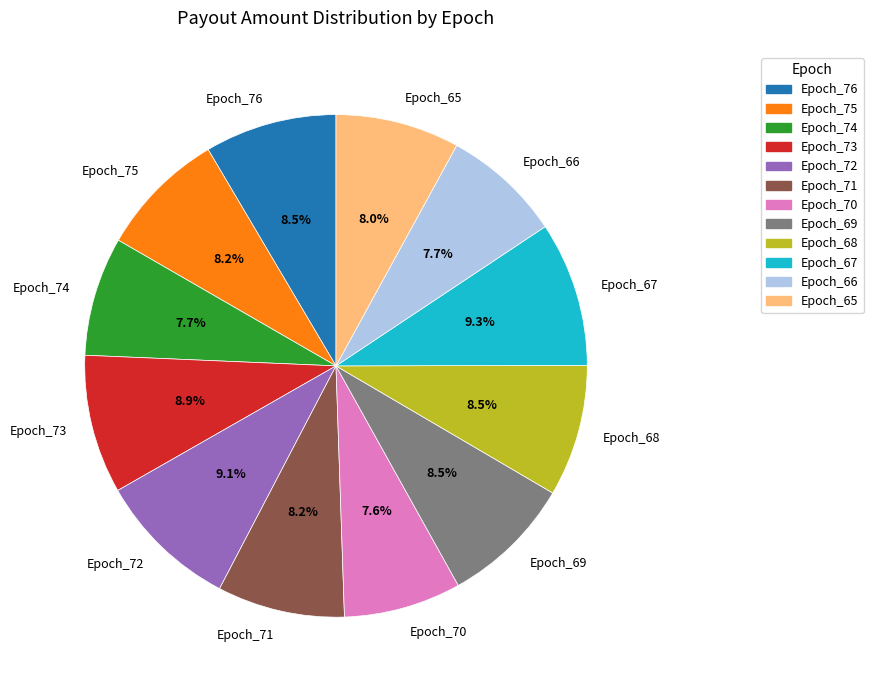

Combined, do Epoch_67 and Epoch_76 account for over 50%?

No